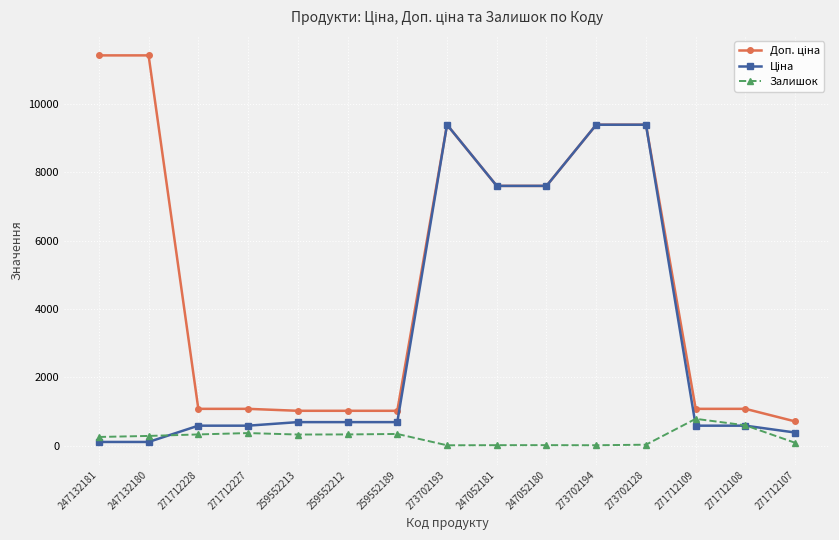

At how many categories does at least one series exceed 5687?

7